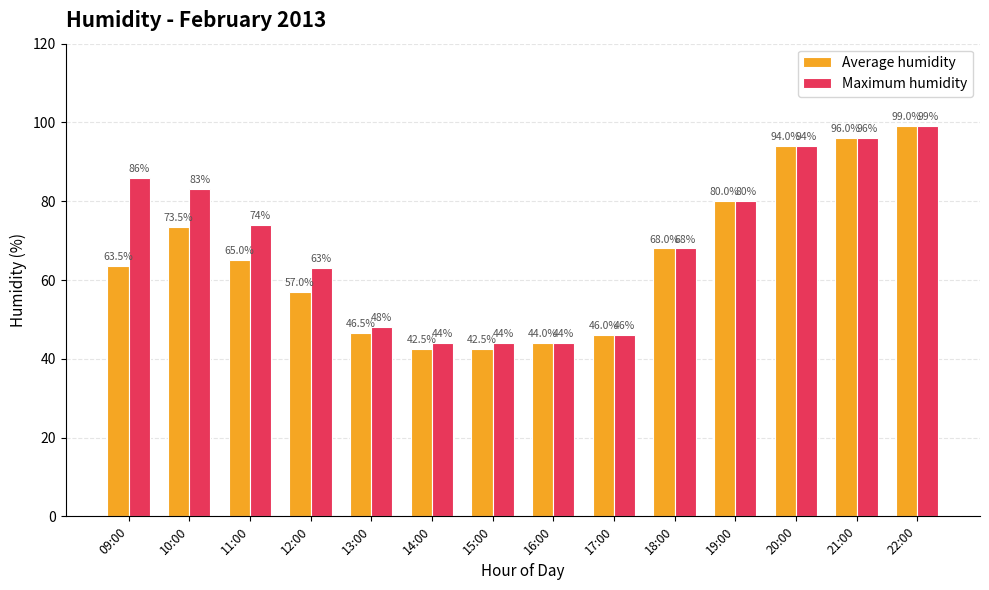

Reading left to right, list all the values displayed in this chart.

Average humidity: 63.5	73.5	65.0	57.0	46.5	42.5	42.5	44.0	46.0	68.0	80.0	94.0	96.0	99.0
Maximum humidity: 86.0	83.0	74.0	63.0	48.0	44.0	44.0	44.0	46.0	68.0	80.0	94.0	96.0	99.0